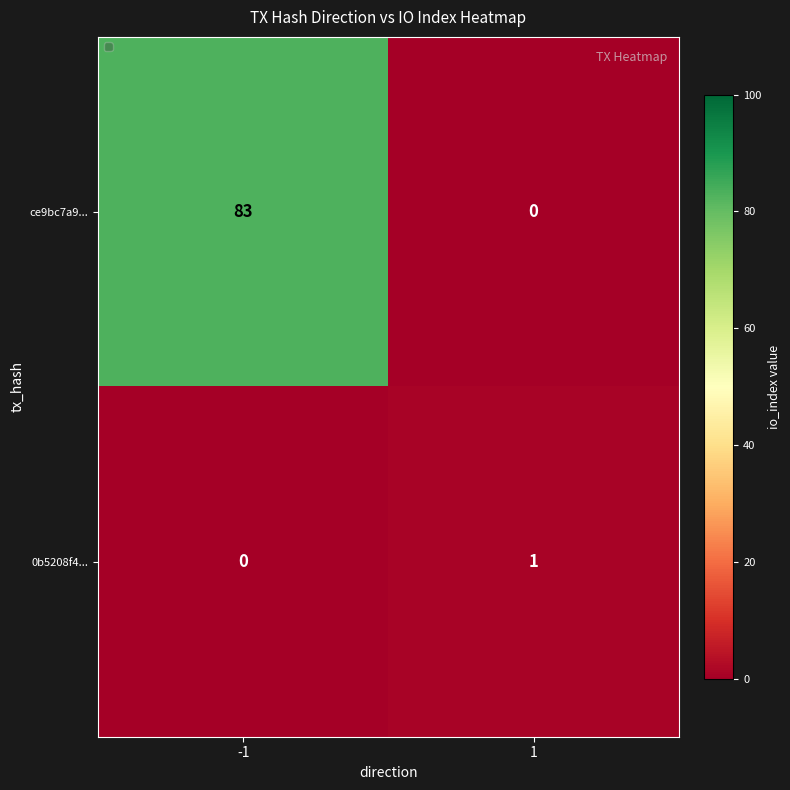

Reading right to left, what are all the values shown in this chart?

ce9bc7a9...: 1=0	-1=83
0b5208f4...: 1=1	-1=0